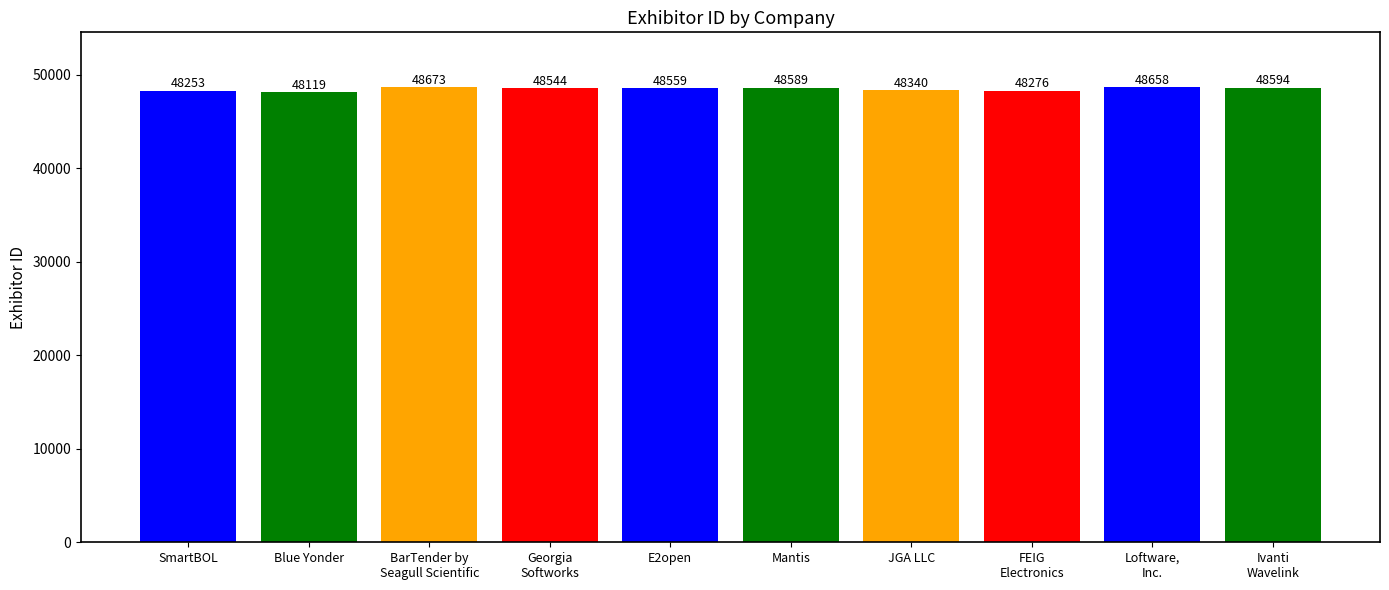

Reading right to left, what are all the values shown in this chart?

Ivanti
Wavelink=48594	Loftware,
Inc.=48658	FEIG
Electronics=48276	JGA LLC=48340	Mantis=48589	E2open=48559	Georgia
Softworks=48544	BarTender by
Seagull Scientific=48673	Blue Yonder=48119	SmartBOL=48253